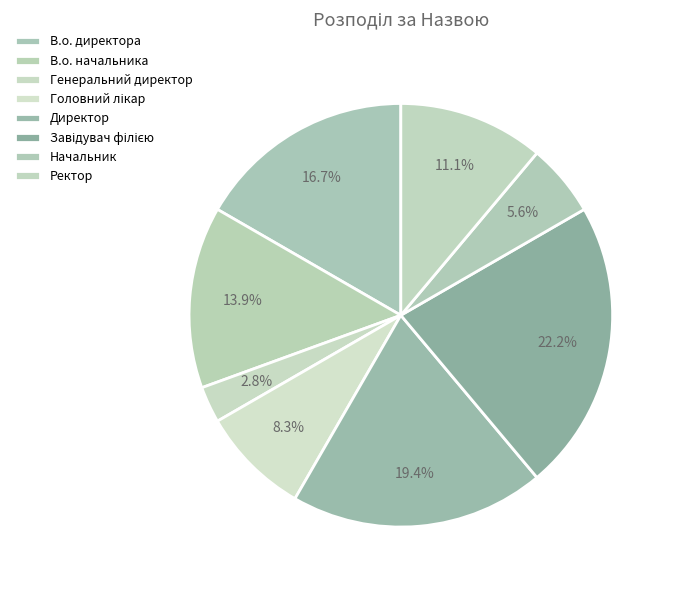

Rank the categories by value from highest to lowest.

Завідувач філією, Директор, В.о. директора, В.о. начальника, Ректор, Головний лікар, Начальник, Генеральний директор